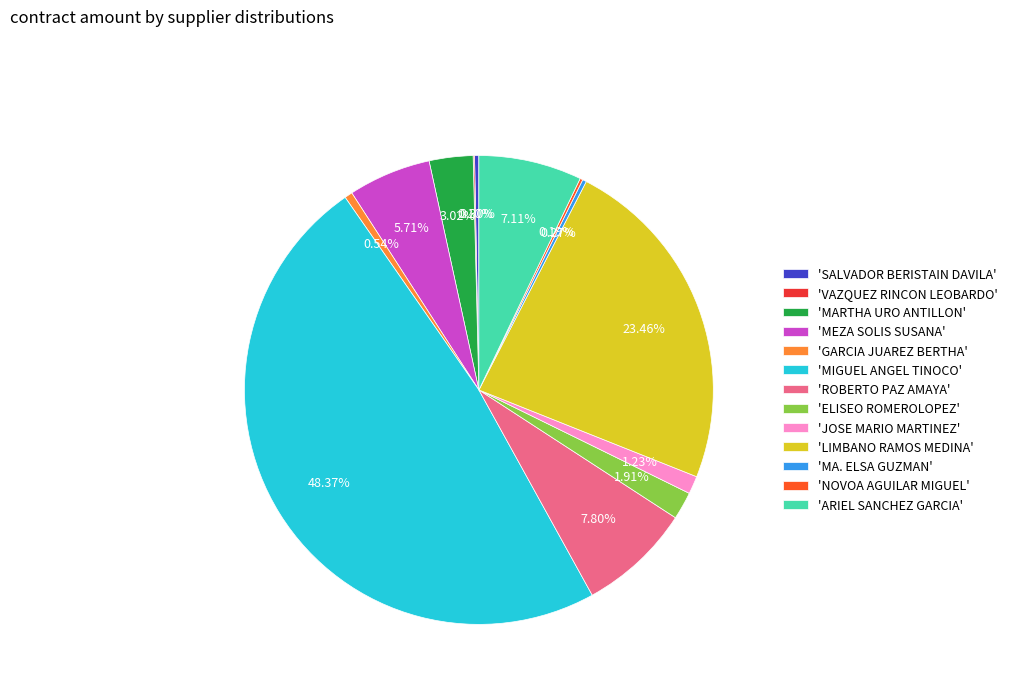

Is there any slice that represents more than half of the pie?

No